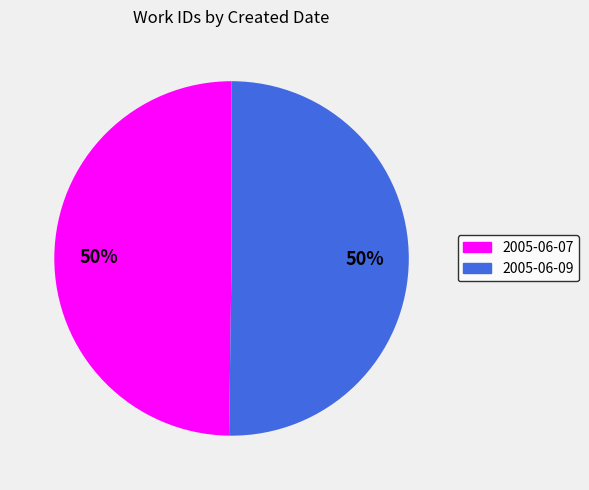

How many slices are in this pie chart?

2